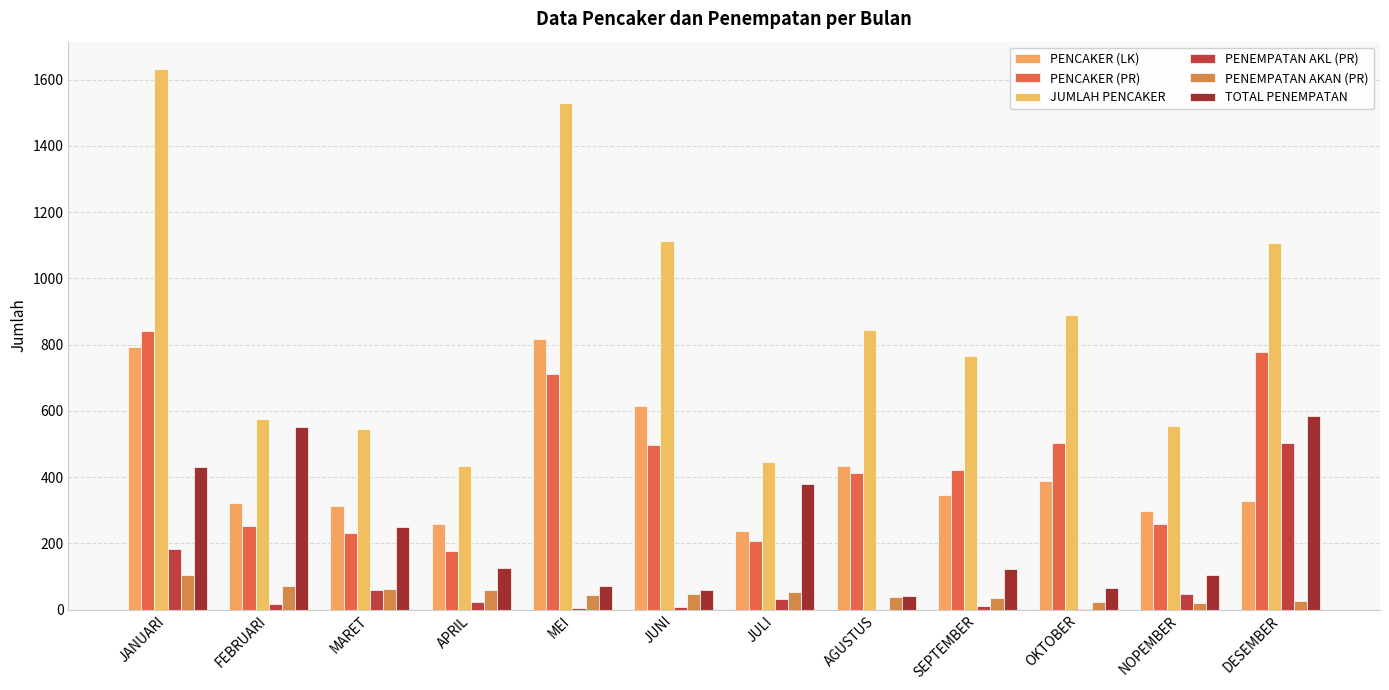

Does the chart contain stacked bars?

No